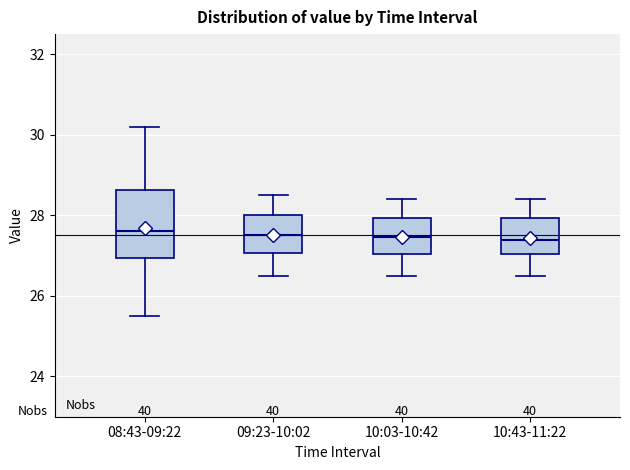

Which box is the tallest, from its lower edge to its upper edge?

08:43-09:22